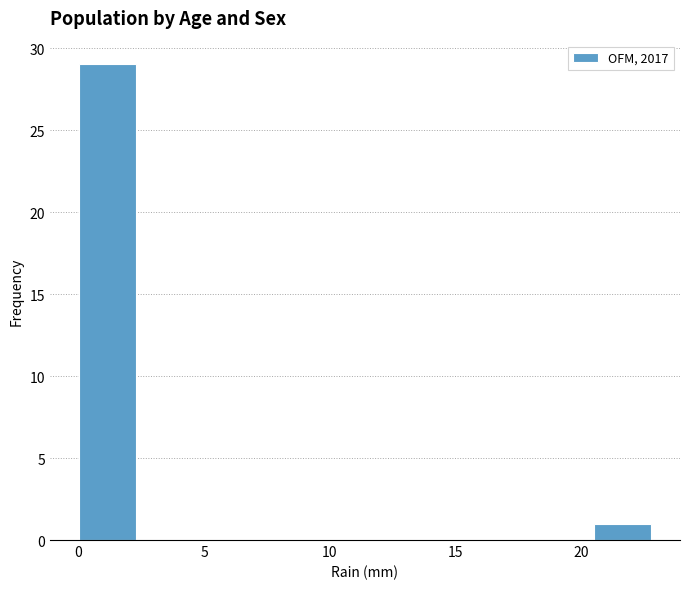

Which range on the x-axis has the tallest bar?

0.0 to 2.5